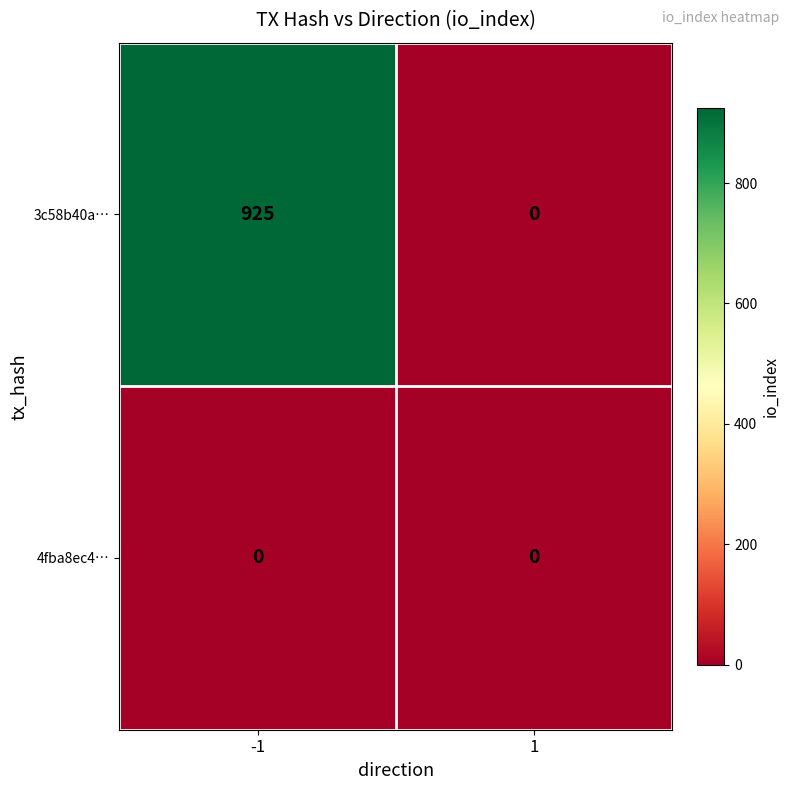

Which series changed the most between -1 and 1?

3c58b40a…